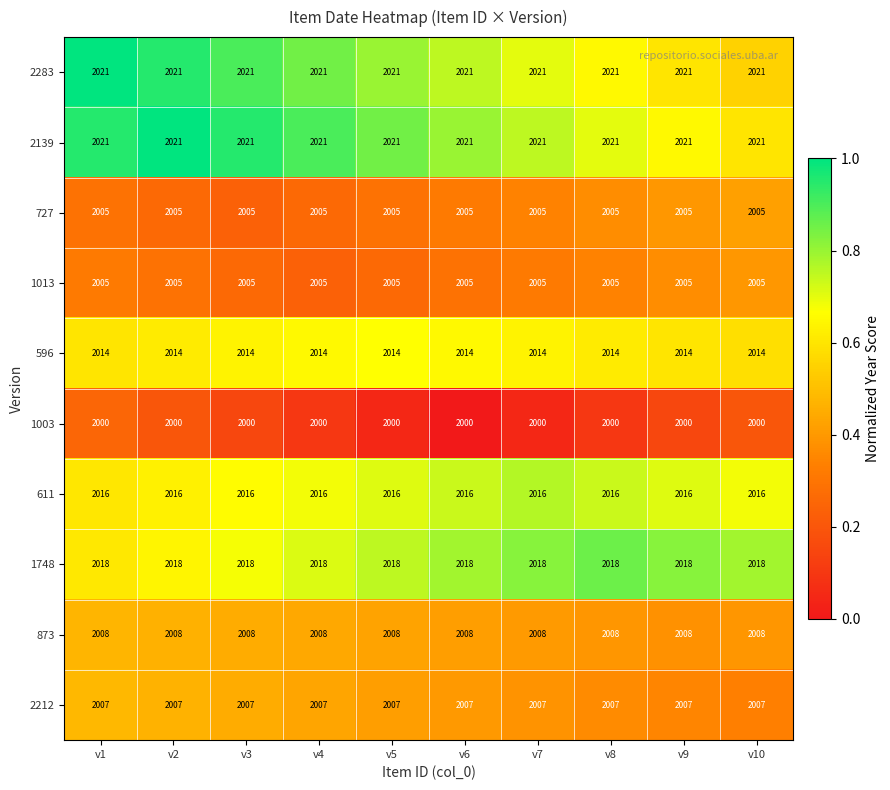

True or false: 727 has a value of 2994 at v7.

False